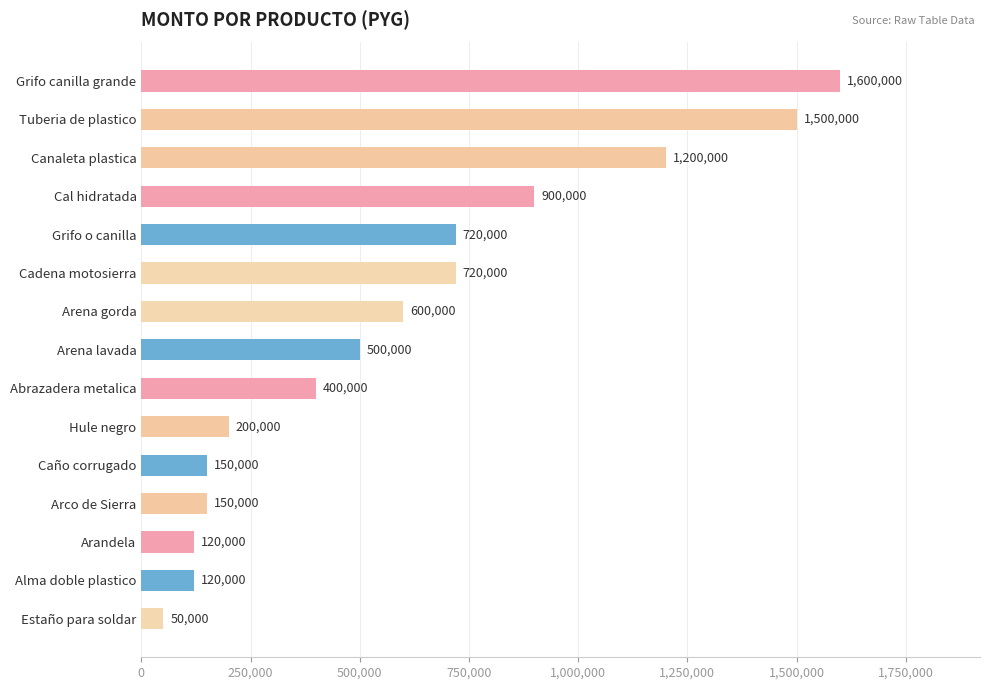

Reading bottom to top, list all the values displayed in this chart.

50000	120000	120000	150000	150000	200000	400000	500000	600000	720000	720000	900000	1200000	1500000	1600000